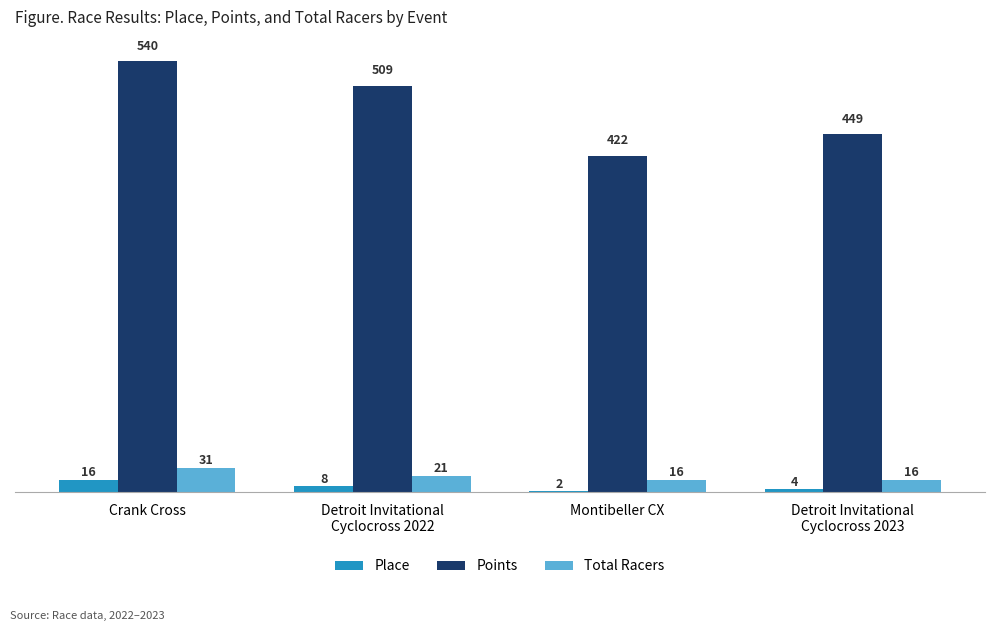

What is the minimum value shown in the chart?

2.0